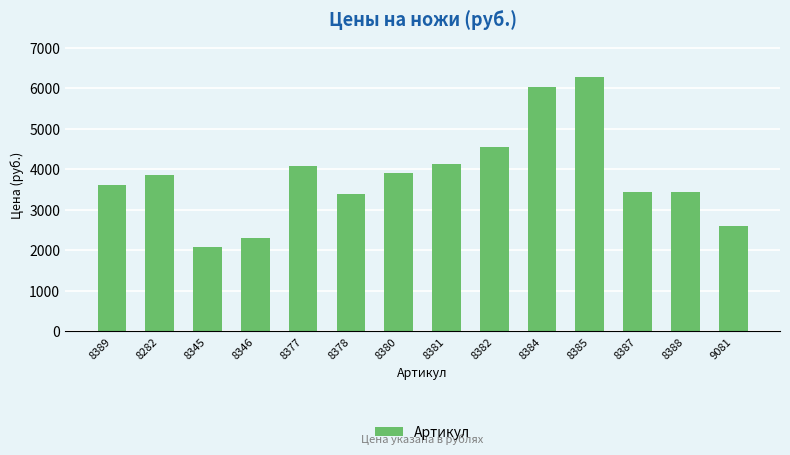

Is it true that the value at 8384 is 6038?

True